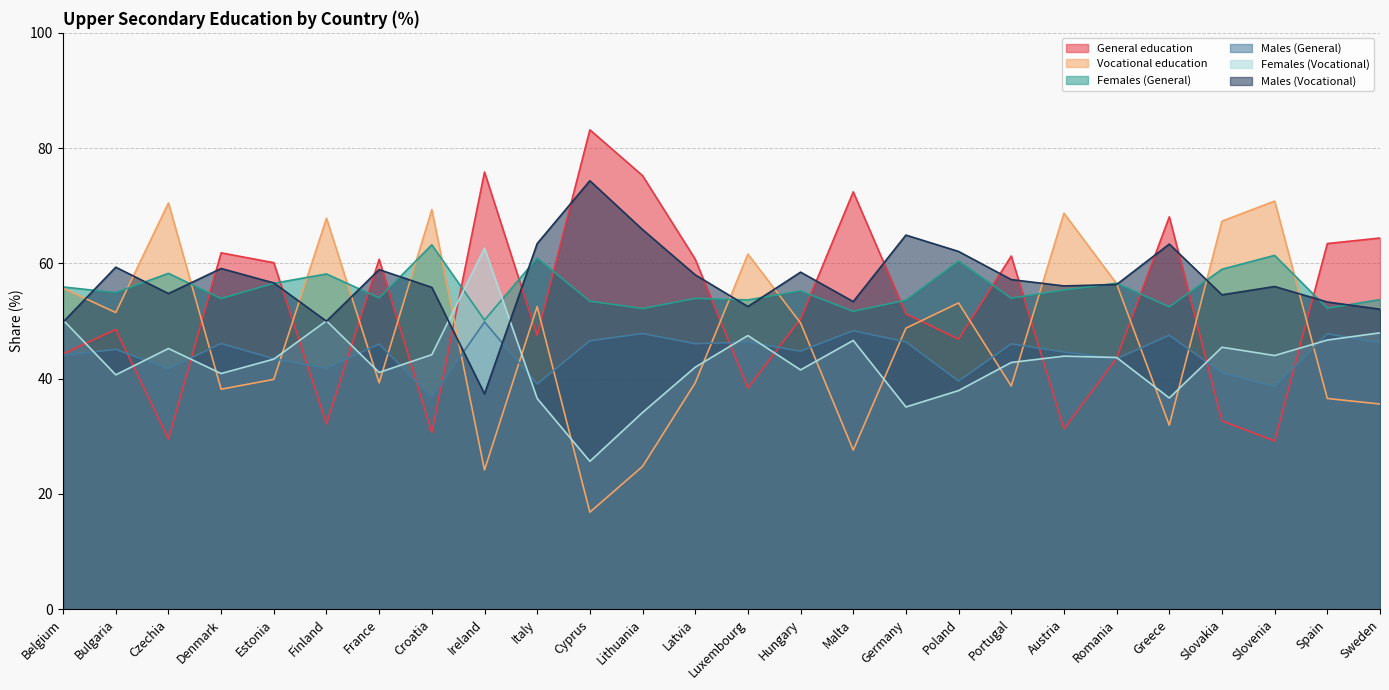

Reading left to right, list all the values displayed in this chart.

General education: Belgium=44.3	Bulgaria=48.5	Czechia=29.5	Denmark=61.8	Estonia=60.1	Finland=32.2	France=60.7	Croatia=30.7	Ireland=75.8	Italy=47.5	Cyprus=83.2	Lithuania=75.2	Latvia=60.7	Luxembourg=38.4	Hungary=50.3	Malta=72.4	Germany=51.2	Poland=46.9	Portugal=61.3	Austria=31.3	Romania=43.5	Greece=68.1	Slovakia=32.7	Slovenia=29.2	Spain=63.4	Sweden=64.4
Vocational education: Belgium=55.7	Bulgaria=51.5	Czechia=70.5	Denmark=38.2	Estonia=39.9	Finland=67.8	France=39.3	Croatia=69.3	Ireland=24.1	Italy=52.5	Cyprus=16.8	Lithuania=24.8	Latvia=39.3	Luxembourg=61.6	Hungary=49.7	Malta=27.6	Germany=48.8	Poland=53.1	Portugal=38.7	Austria=68.7	Romania=56.5	Greece=31.9	Slovakia=67.3	Slovenia=70.8	Spain=36.6	Sweden=35.6
Females (General): Belgium=55.9	Bulgaria=54.9	Czechia=58.3	Denmark=53.9	Estonia=56.5	Finland=58.2	France=54.0	Croatia=63.2	Ireland=50.2	Italy=60.9	Cyprus=53.4	Lithuania=52.2	Latvia=53.9	Luxembourg=53.7	Hungary=55.2	Malta=51.7	Germany=53.6	Poland=60.4	Portugal=54.0	Austria=55.4	Romania=56.6	Greece=52.5	Slovakia=59.0	Slovenia=61.4	Spain=52.2	Sweden=53.7
Males (General): Belgium=44.1	Bulgaria=45.1	Czechia=41.7	Denmark=46.1	Estonia=43.5	Finland=41.8	France=46.0	Croatia=36.8	Ireland=49.8	Italy=39.1	Cyprus=46.6	Lithuania=47.8	Latvia=46.1	Luxembourg=46.3	Hungary=44.8	Malta=48.3	Germany=46.4	Poland=39.6	Portugal=46.0	Austria=44.6	Romania=43.4	Greece=47.5	Slovakia=41.0	Slovenia=38.6	Spain=47.8	Sweden=46.3
Females (Vocational): Belgium=50.2	Bulgaria=40.7	Czechia=45.2	Denmark=40.9	Estonia=43.4	Finland=50.0	France=41.1	Croatia=44.2	Ireland=62.6	Italy=36.6	Cyprus=25.7	Lithuania=34.1	Latvia=42.0	Luxembourg=47.5	Hungary=41.5	Malta=46.6	Germany=35.1	Poland=37.9	Portugal=42.8	Austria=43.9	Romania=43.7	Greece=36.6	Slovakia=45.5	Slovenia=44.0	Spain=46.7	Sweden=48.0
Males (Vocational): Belgium=49.8	Bulgaria=59.3	Czechia=54.8	Denmark=59.1	Estonia=56.6	Finland=50.0	France=58.9	Croatia=55.8	Ireland=37.4	Italy=63.4	Cyprus=74.3	Lithuania=65.9	Latvia=58.0	Luxembourg=52.5	Hungary=58.5	Malta=53.4	Germany=64.9	Poland=62.1	Portugal=57.2	Austria=56.1	Romania=56.3	Greece=63.4	Slovakia=54.5	Slovenia=56.0	Spain=53.3	Sweden=52.0